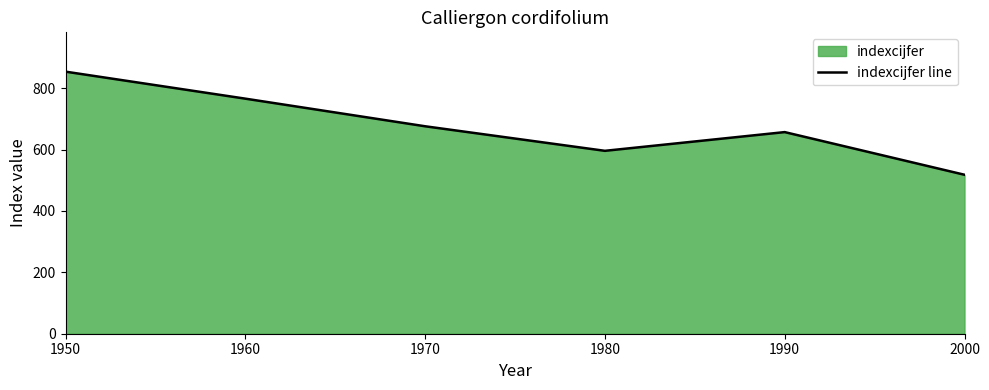

How many lines are shown in the chart?

1